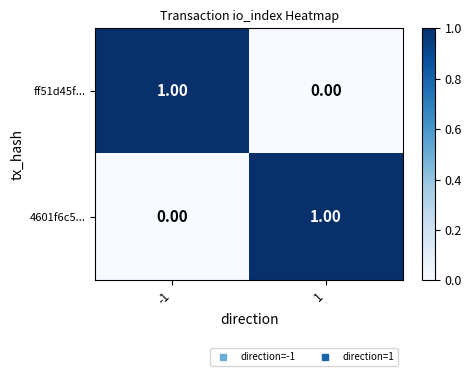

At -1, list the series in order from largest to smallest.

ff51d45f..., 4601f6c5...